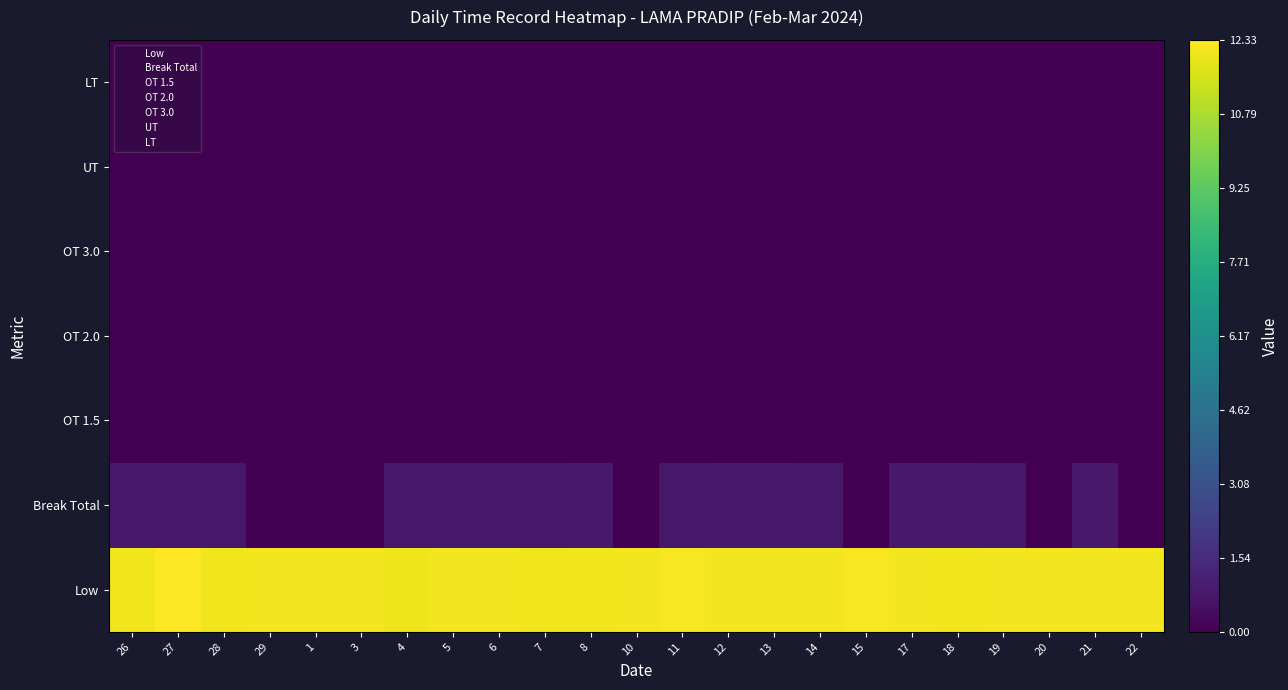

Reading left to right, extract all data points from this chart.

Low: 26=12.1	27=12.3	28=12.1	29=12.1	1=12.1	3=12.1	4=12.0	5=12.1	6=12.1	7=12.1	8=12.1	10=12.1	11=12.2	12=12.1	13=12.1	14=12.1	15=12.2	17=12.1	18=12.1	19=12.1	20=12.1	21=12.1	22=12.1
Break Total: 26=0.8	27=0.8	28=0.8	29=0.0	1=0.0	3=0.0	4=0.8	5=0.8	6=0.8	7=0.8	8=0.8	10=0.0	11=0.8	12=0.8	13=0.8	14=0.8	15=0.0	17=0.8	18=0.8	19=0.8	20=0.0	21=0.8	22=0.0
OT 1.5: 26=0.0	27=0.0	28=0.0	29=0.0	1=0.0	3=0.0	4=0.0	5=0.0	6=0.0	7=0.0	8=0.0	10=0.0	11=0.0	12=0.0	13=0.0	14=0.0	15=0.0	17=0.0	18=0.0	19=0.0	20=0.0	21=0.0	22=0.0
OT 2.0: 26=0.0	27=0.0	28=0.0	29=0.0	1=0.0	3=0.0	4=0.0	5=0.0	6=0.0	7=0.0	8=0.0	10=0.0	11=0.0	12=0.0	13=0.0	14=0.0	15=0.0	17=0.0	18=0.0	19=0.0	20=0.0	21=0.0	22=0.0
OT 3.0: 26=0.0	27=0.0	28=0.0	29=0.0	1=0.0	3=0.0	4=0.0	5=0.0	6=0.0	7=0.0	8=0.0	10=0.0	11=0.0	12=0.0	13=0.0	14=0.0	15=0.0	17=0.0	18=0.0	19=0.0	20=0.0	21=0.0	22=0.0
UT: 26=0.0	27=0.0	28=0.0	29=0.0	1=0.0	3=0.0	4=0.0	5=0.0	6=0.0	7=0.0	8=0.0	10=0.0	11=0.0	12=0.0	13=0.0	14=0.0	15=0.0	17=0.0	18=0.0	19=0.0	20=0.0	21=0.0	22=0.0
LT: 26=0.0	27=0.0	28=0.0	29=0.0	1=0.0	3=0.0	4=0.0	5=0.0	6=0.0	7=0.0	8=0.0	10=0.0	11=0.0	12=0.0	13=0.0	14=0.0	15=0.0	17=0.0	18=0.0	19=0.0	20=0.0	21=0.0	22=0.0